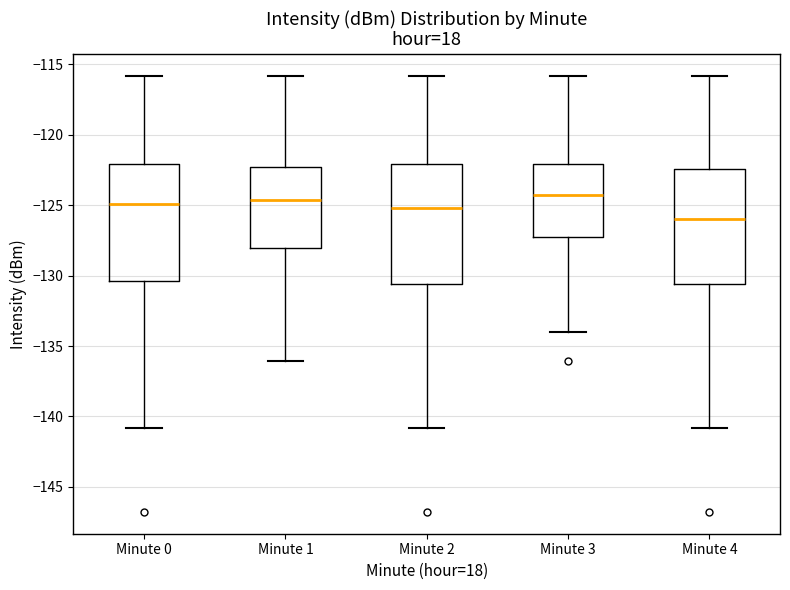

Where does the lower whisker of the box for Minute 4 end on the y-axis? The values are not printed on the chart, so give them approximately, as read against the axis.

-141.0